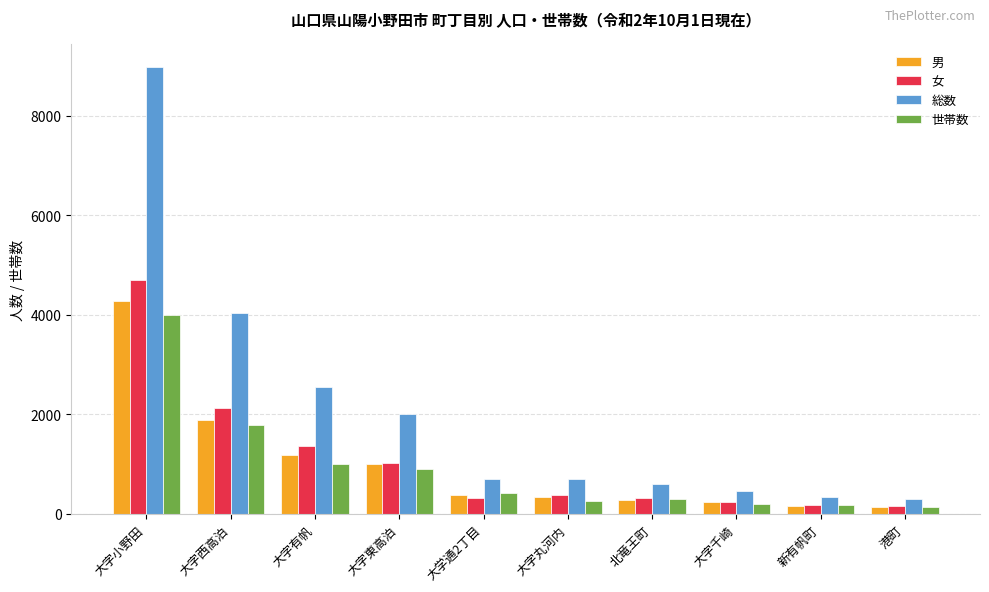

How many groups of bars are there?

10